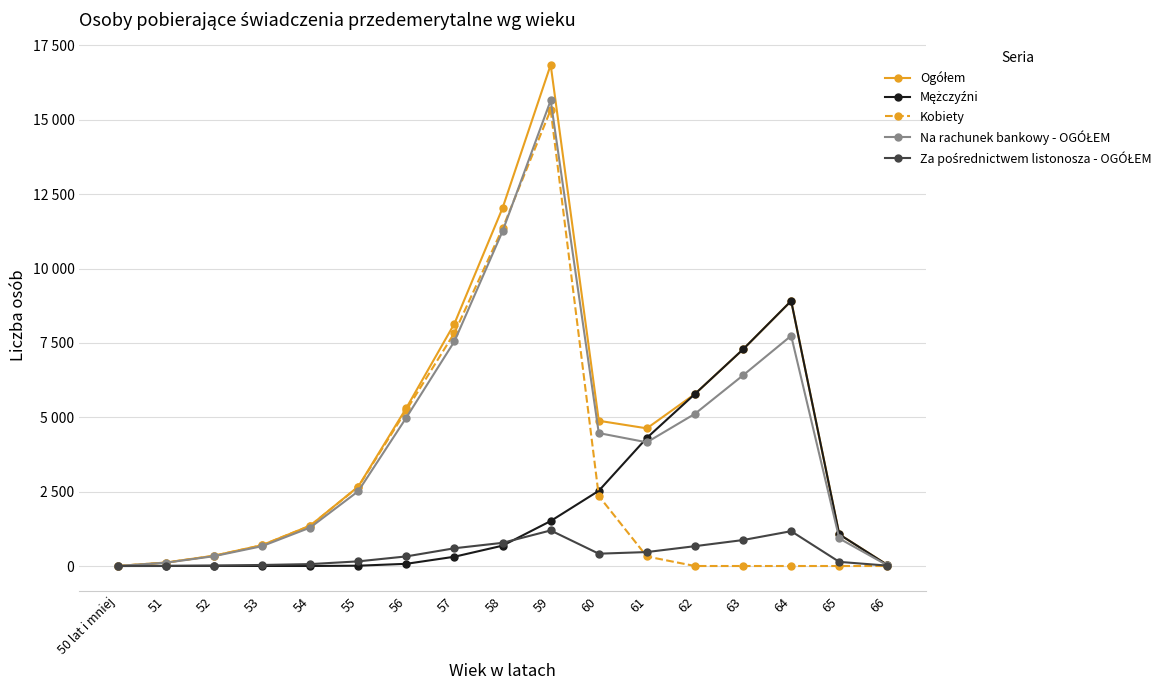

How many times do Kobiety and Na rachunek bankowy - OGÓŁEM cross each other?

1